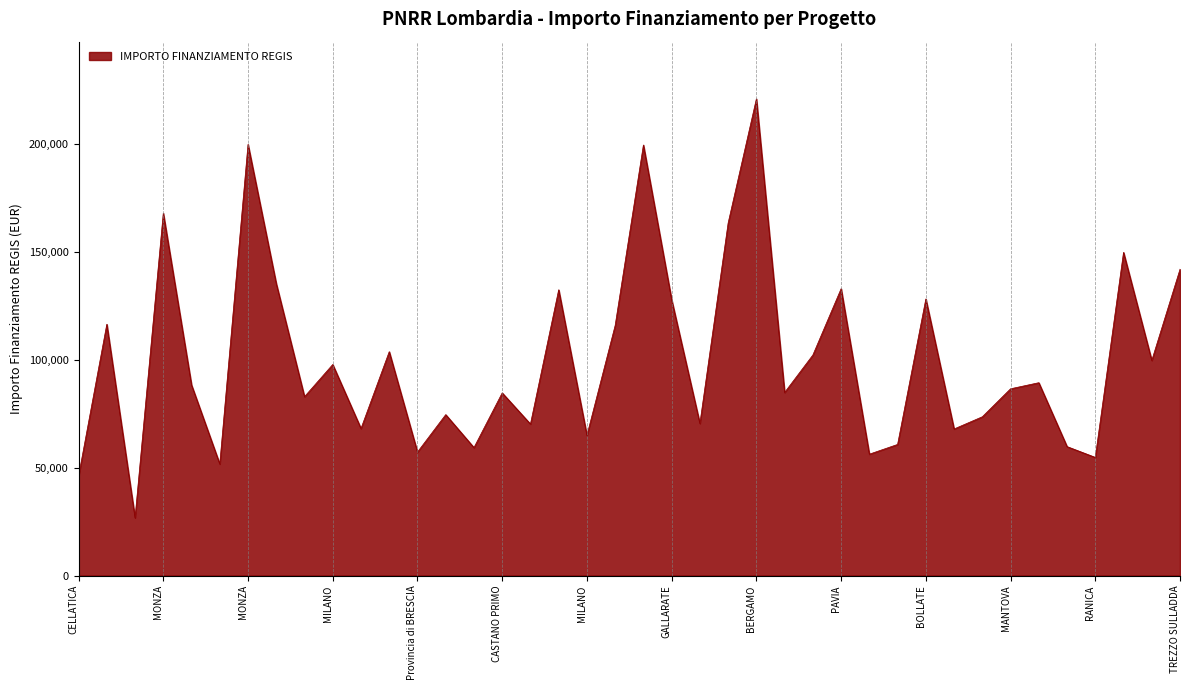

What is the difference between the maximum and minimum values?

193933.1